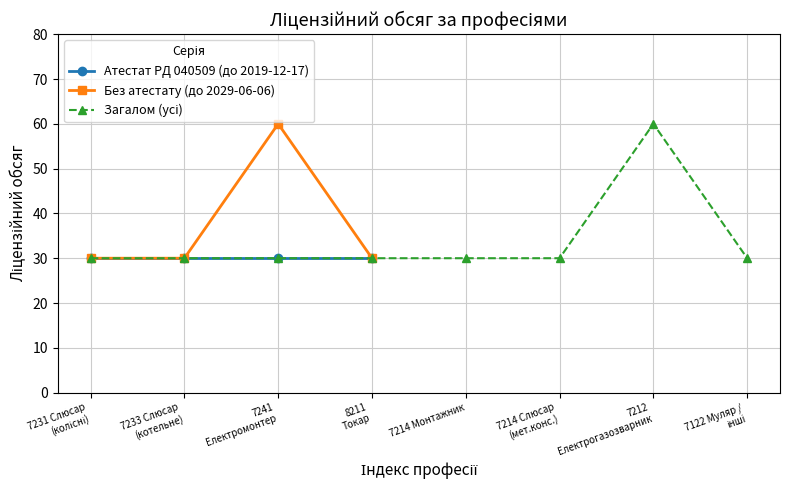

What is the maximum value for Ліцензійний обсяг (cert PД 040509)?

30